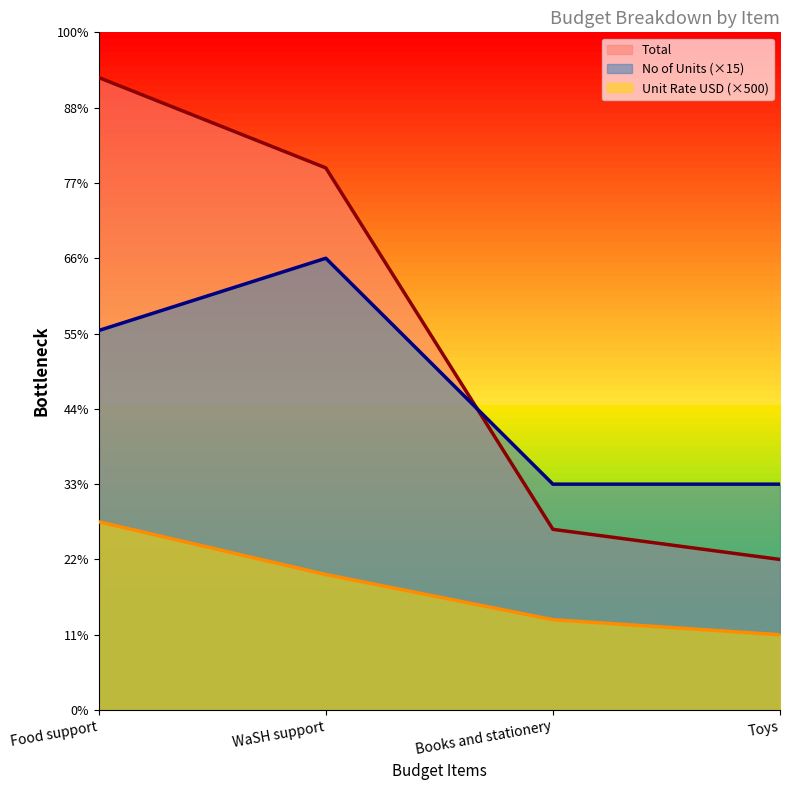

At which category does the chart reach its minimum across all series?

Toys